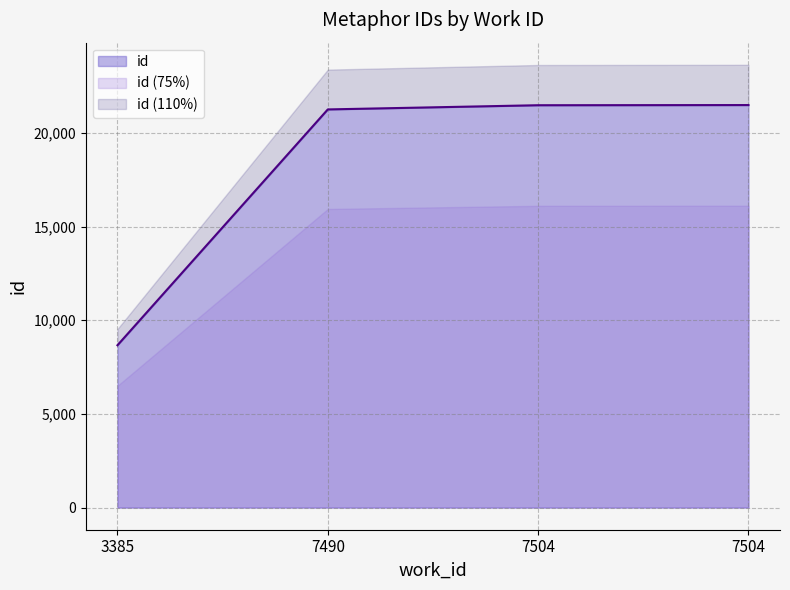

True or false: the data has more than 0 interior local peaks.

False